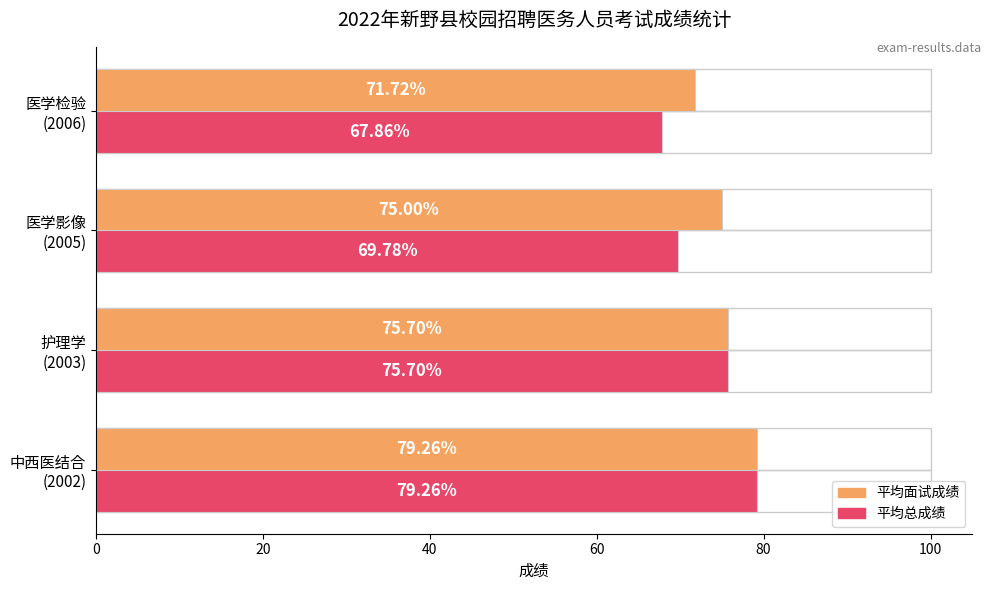

Which series has the widest spread of values?

平均总成绩